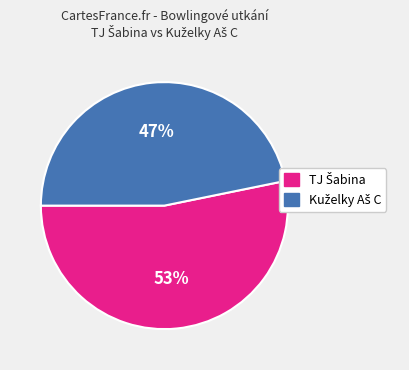

Does any single category account for the majority?

Yes